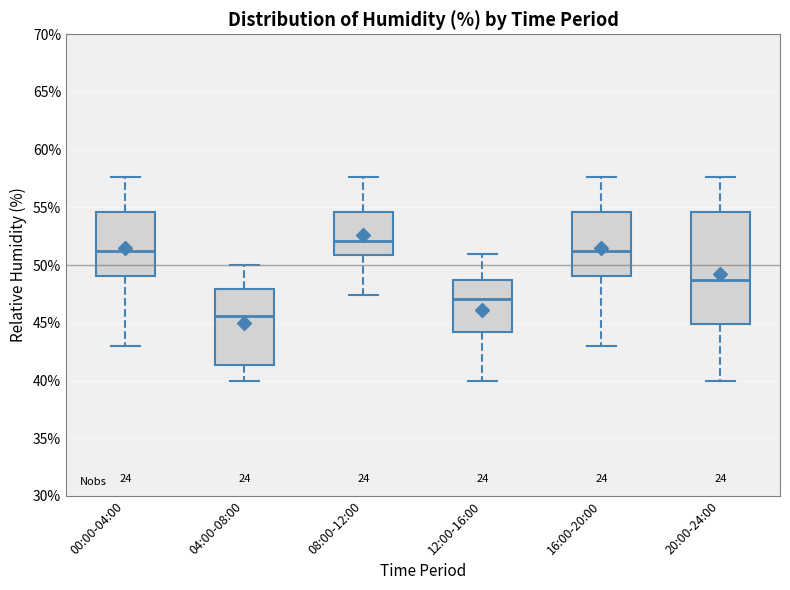

Comparing the boxes themselves (not the whiskers), which one is the tallest?

20:00-24:00